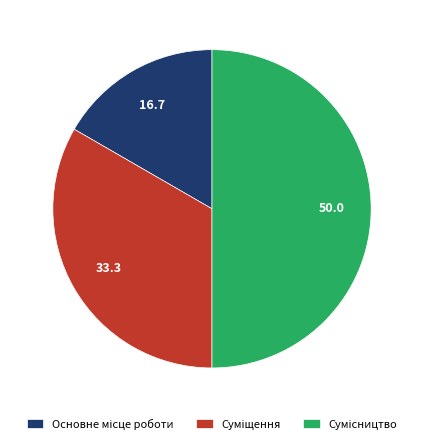

How many segments does this pie chart have?

3